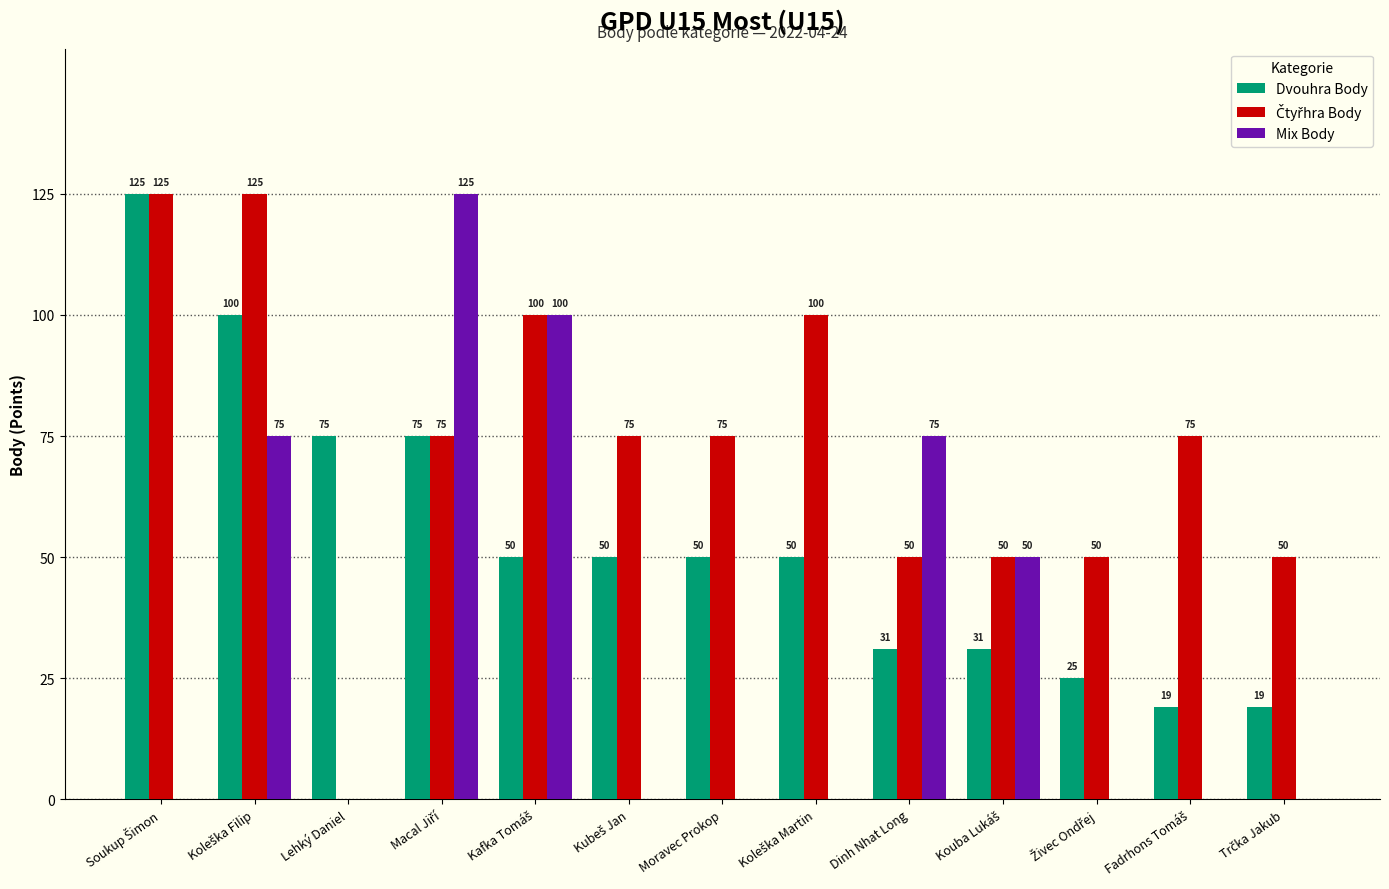

Is it true that Dvouhra Body equals 88 at Moravec Prokop?

False